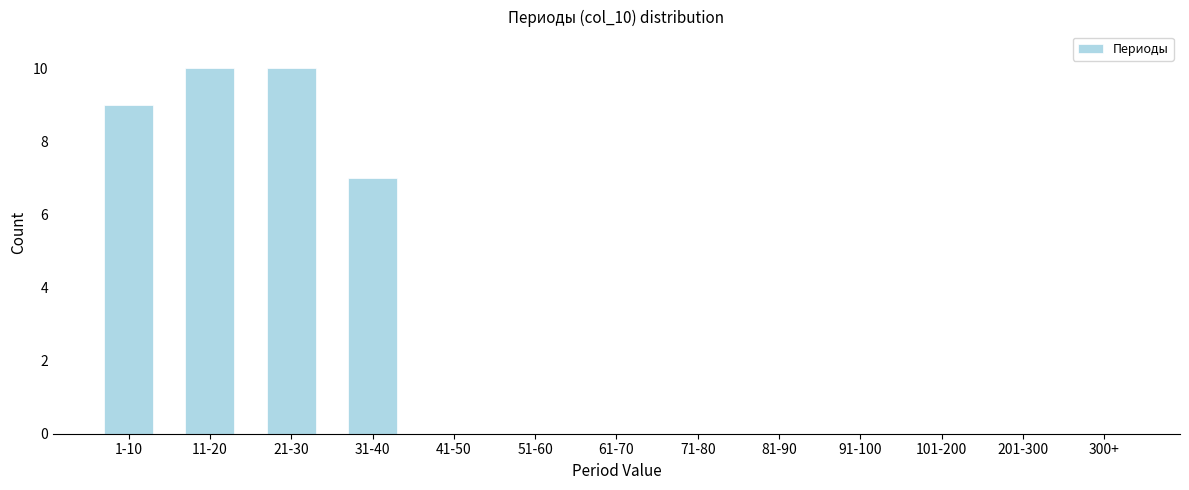

Reading left to right, list all the values displayed in this chart.

1-10=9	11-20=10	21-30=10	31-40=7	41-50=0	51-60=0	61-70=0	71-80=0	81-90=0	91-100=0	101-200=0	201-300=0	300+=0